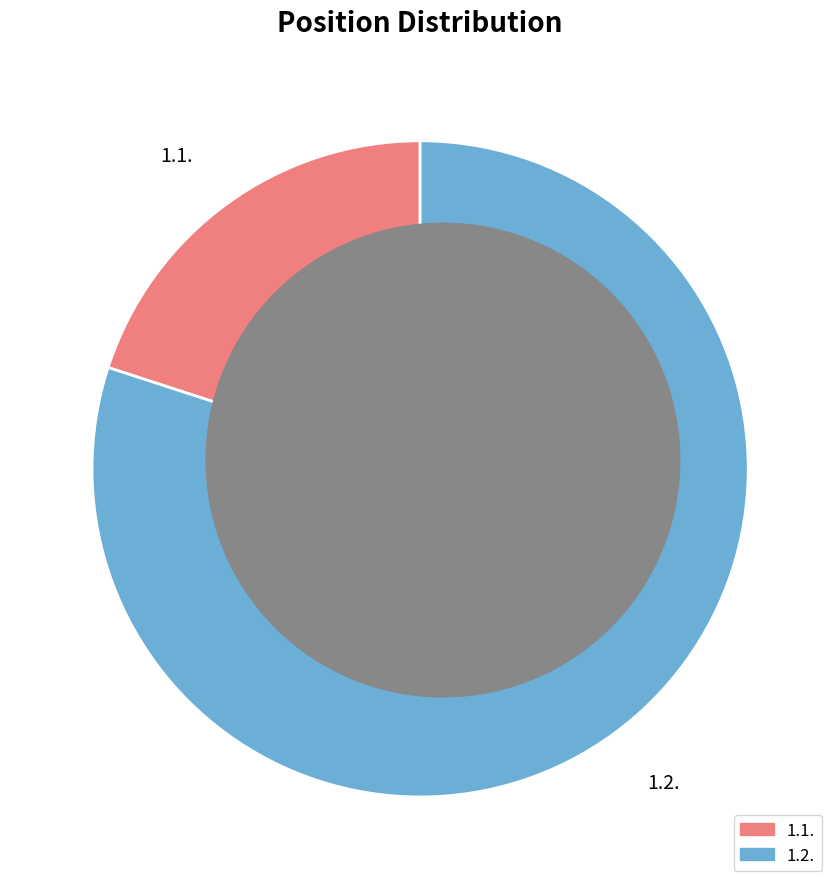

What is the largest slice in the pie chart?

1.2.